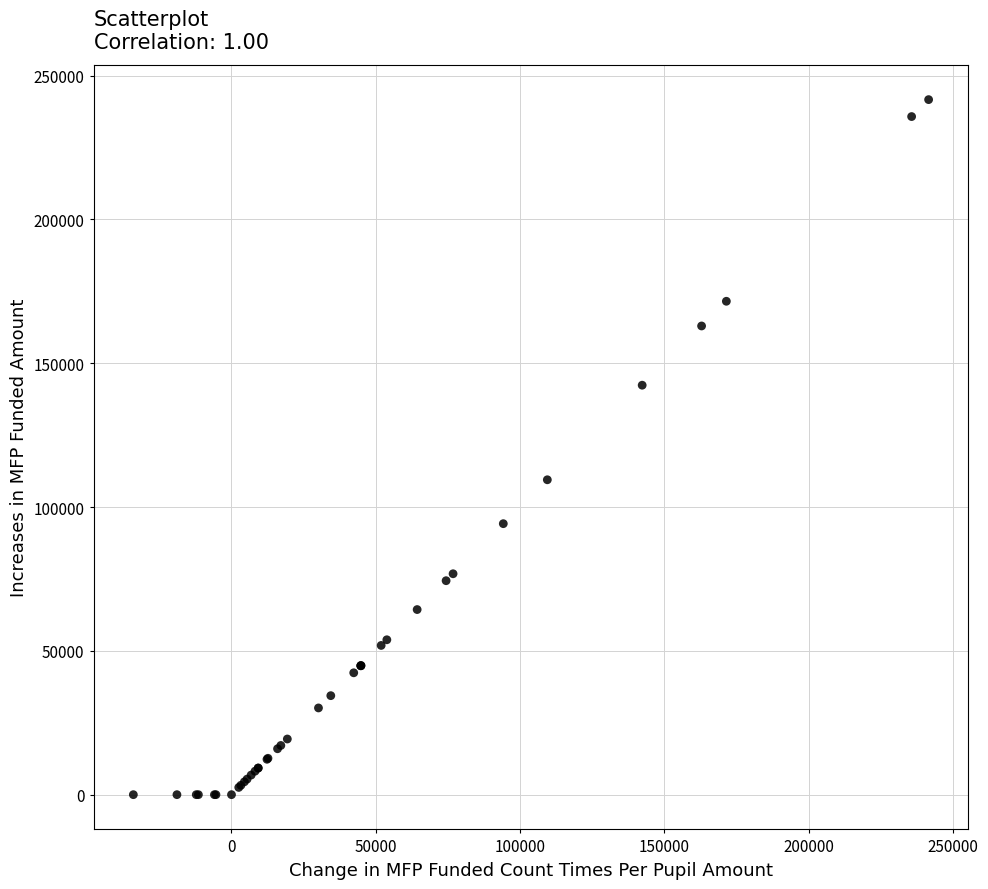

What Y value in the scatter plot is closest to 120811?

109468.2